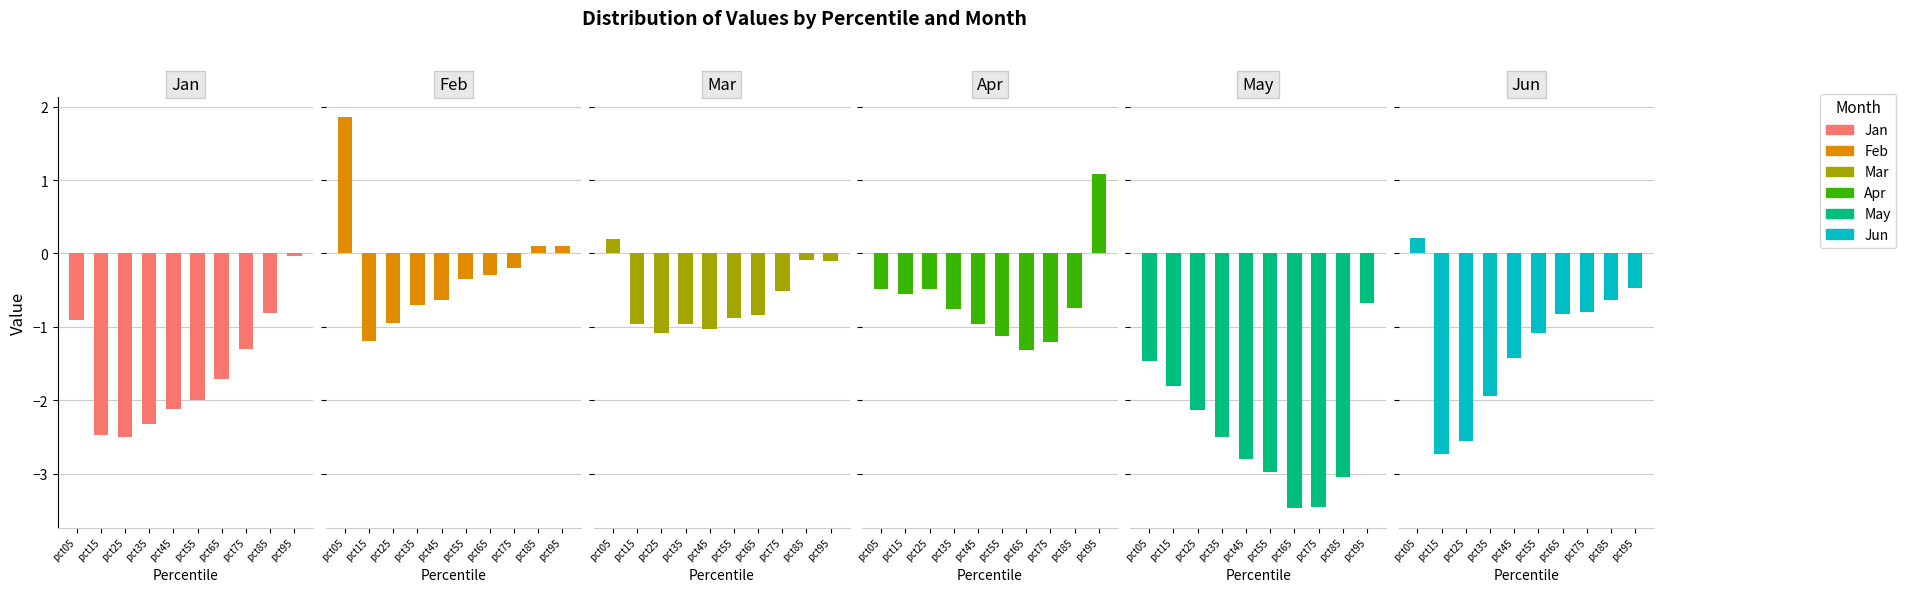

Which series has the widest spread of values?

Feb